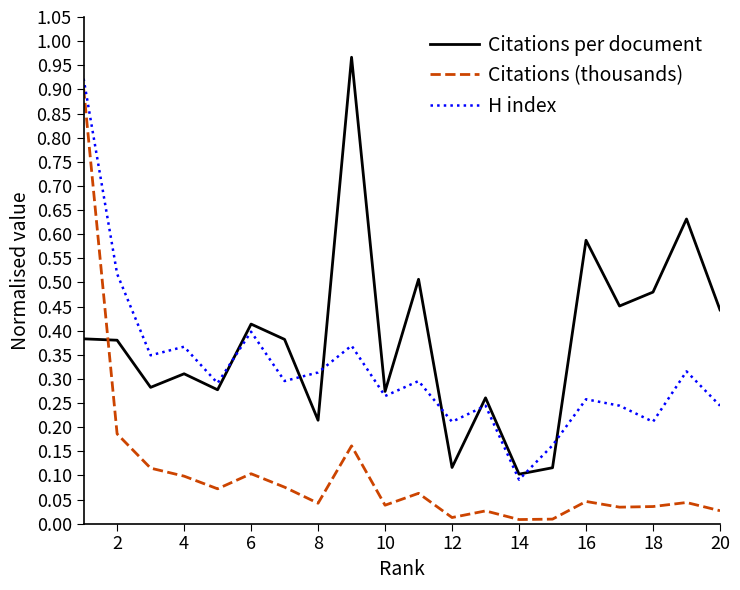

What is the sum of all Citations (thousands) values?

2.1